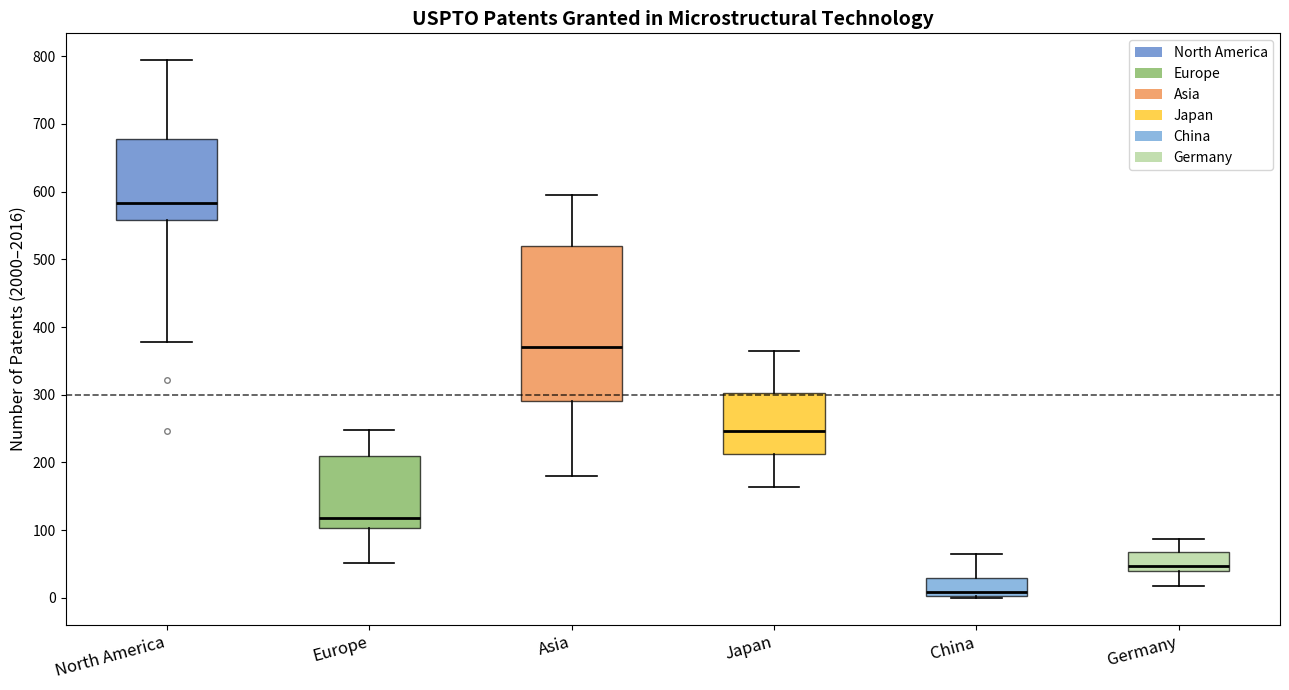

Which box is the tallest, from its lower edge to its upper edge?

Asia